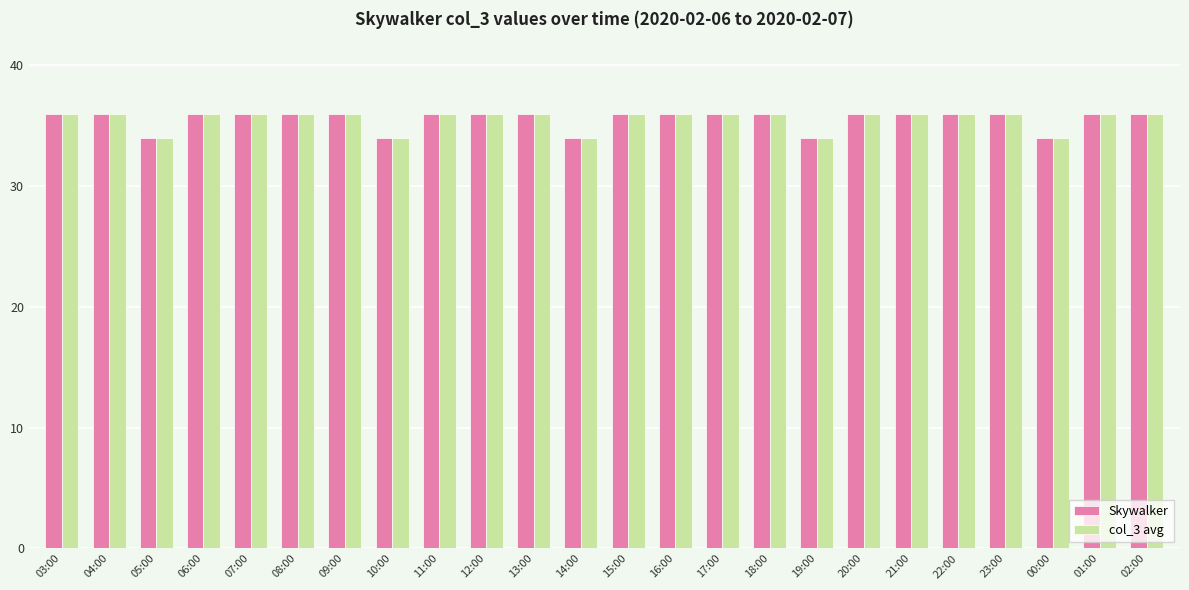

What is the label of the 5th bar from the left?

07:00